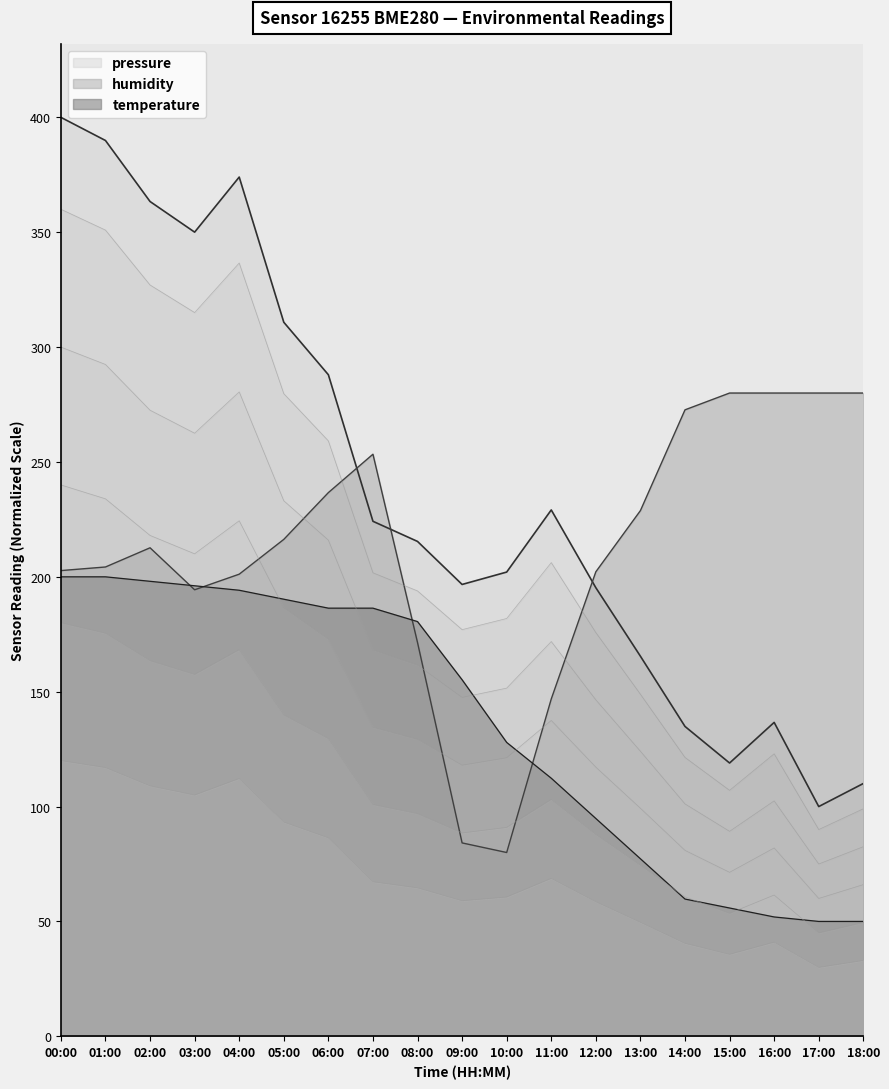

What is the spread (max minus min) of values at 03:00?

155.7